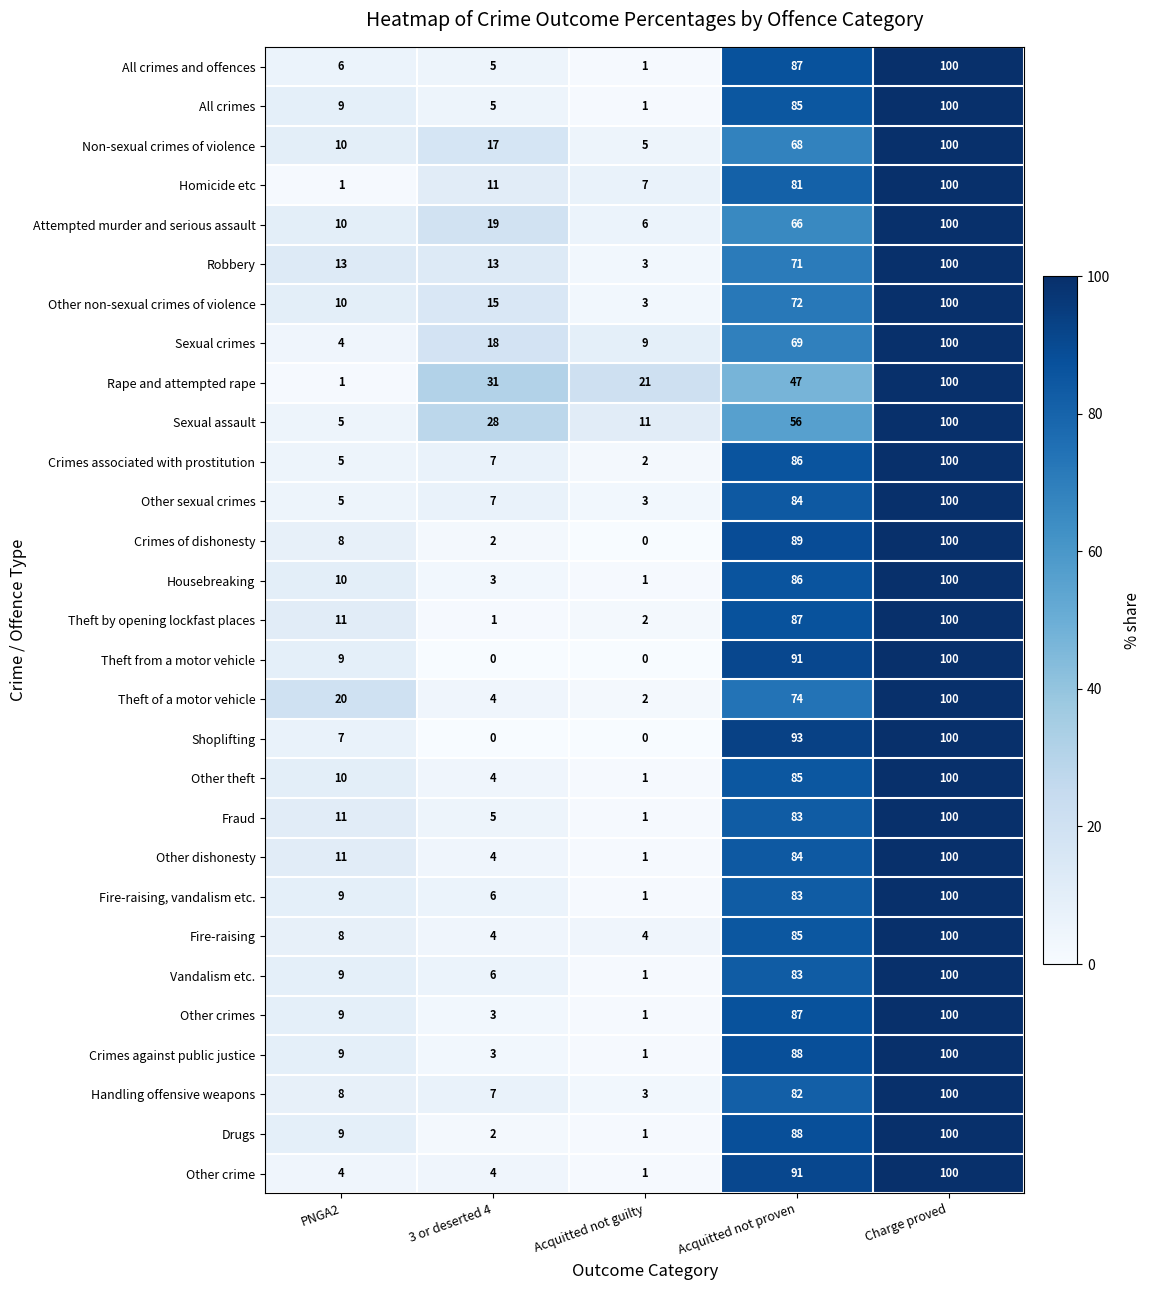

What is the greatest value displayed?

100